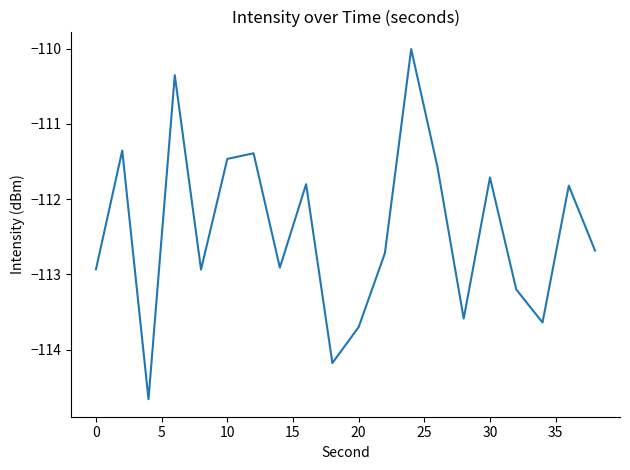

Reading left to right, extract all data points from this chart.

-112.9	-111.4	-114.7	-110.4	-112.9	-111.5	-111.4	-112.9	-111.8	-114.2	-113.7	-112.7	-110.0	-111.6	-113.6	-111.7	-113.2	-113.6	-111.8	-112.7